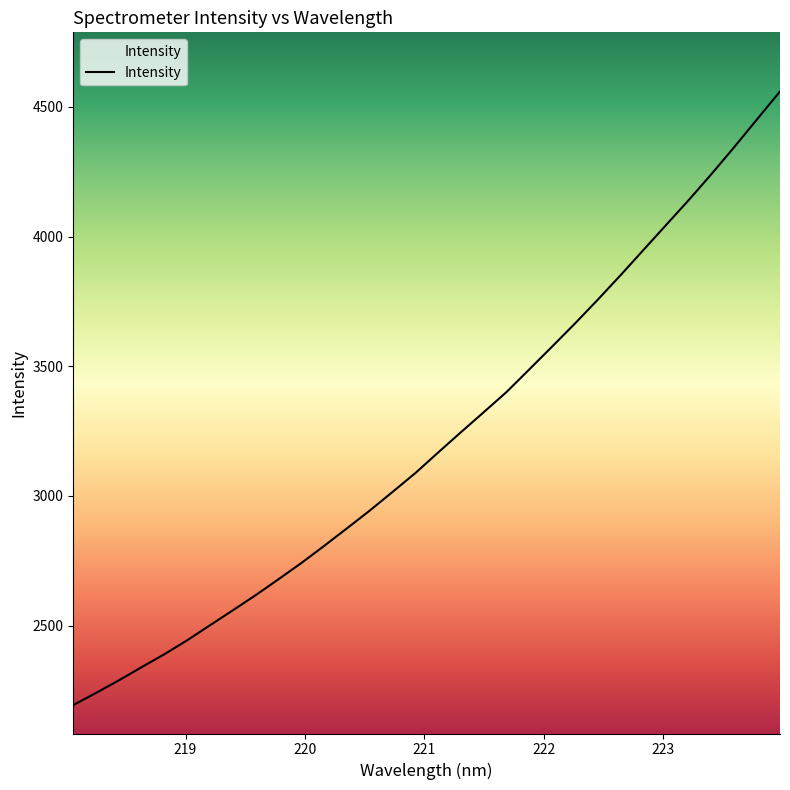

What is the smallest value displayed?

2193.9